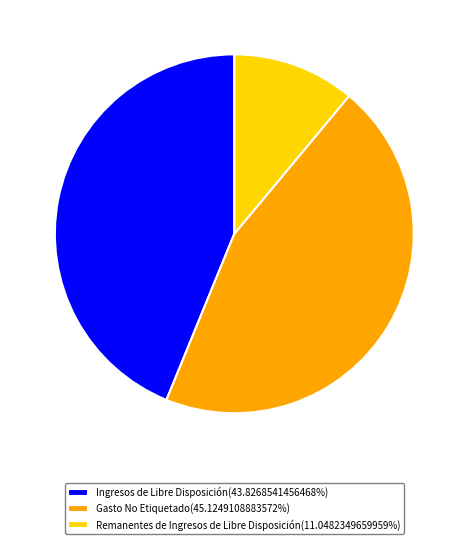

What is the ratio of the value at Remanentes de Ingresos de Libre Disposición(11.0482349659959%) to the value at Ingresos de Libre Disposición(43.8268541456468%)?

0.3